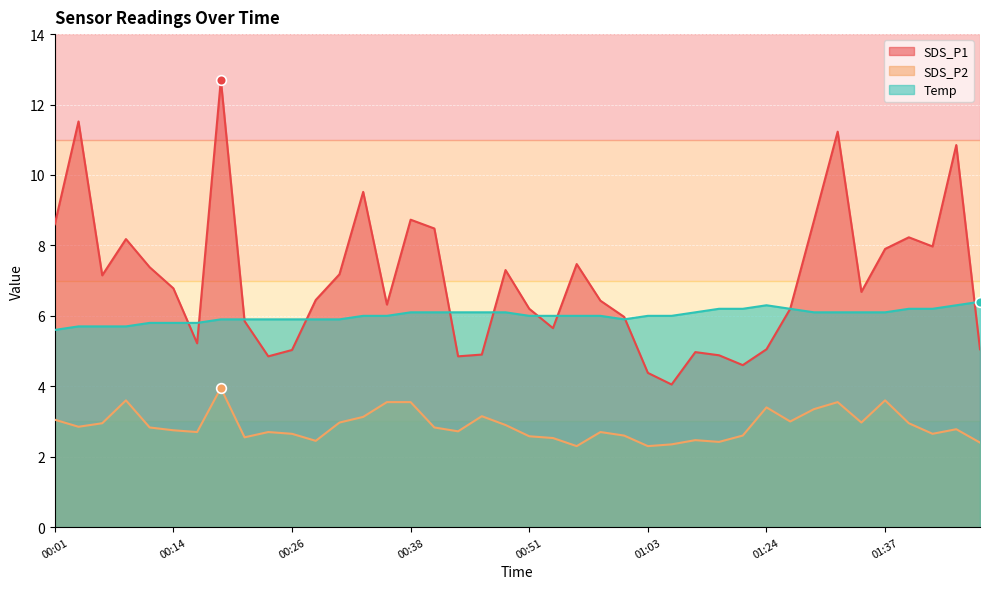

What is the value of the SDS_P2 point at the 38th from the left?

2.6